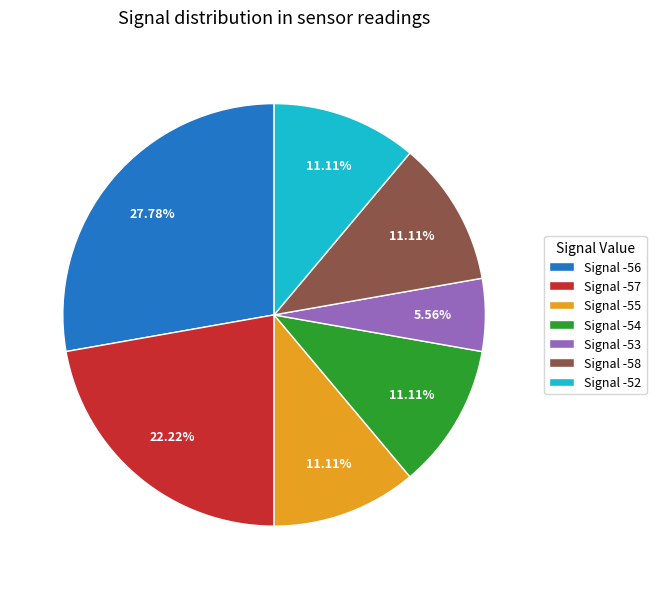

Does any single category account for the majority?

No